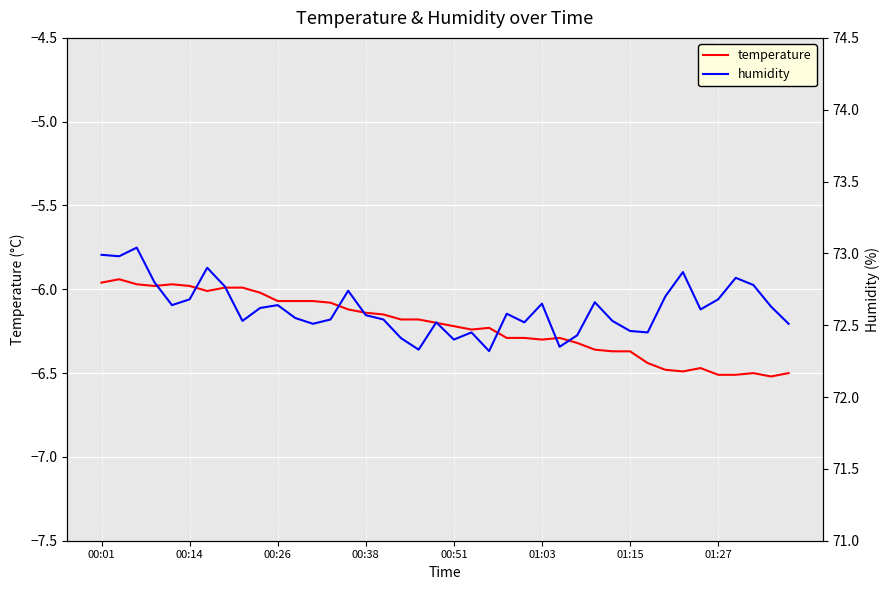

True or false: humidity has more than 2 interior local peaks.

True